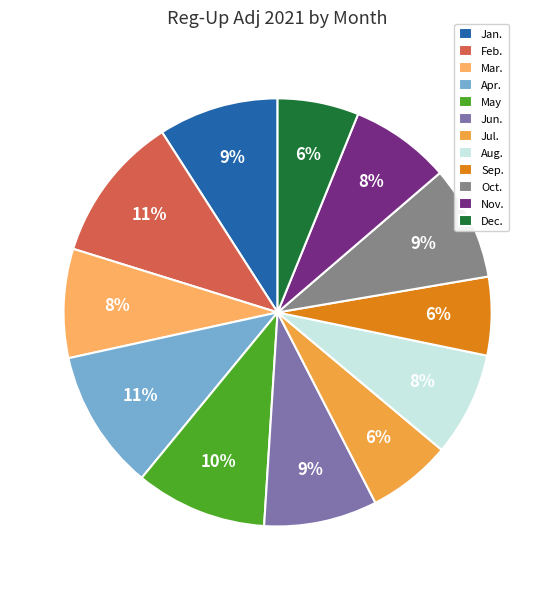

How many segments does this pie chart have?

12